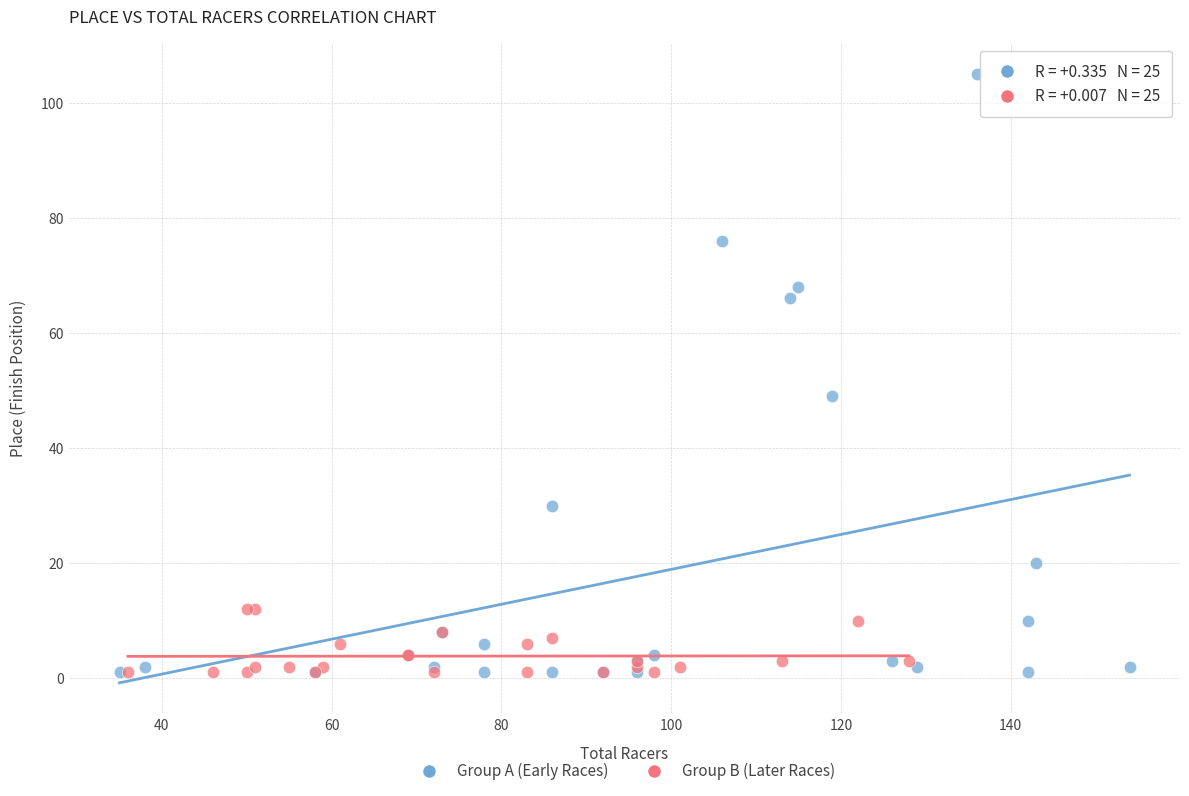

Which series contains the highest Y value?

Group A (Early Races)